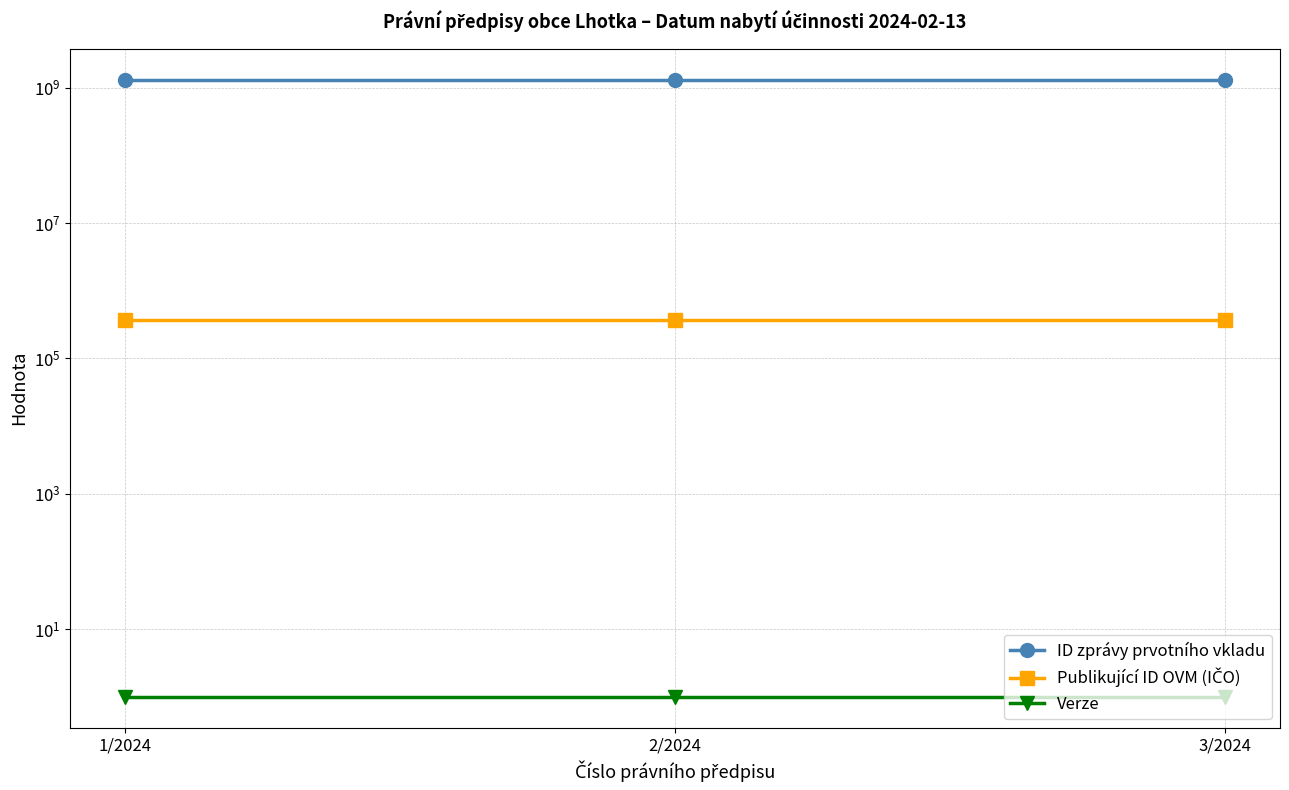

Which series changed the most between 1/2024 and 3/2024?

ID zprávy prvotního vkladu